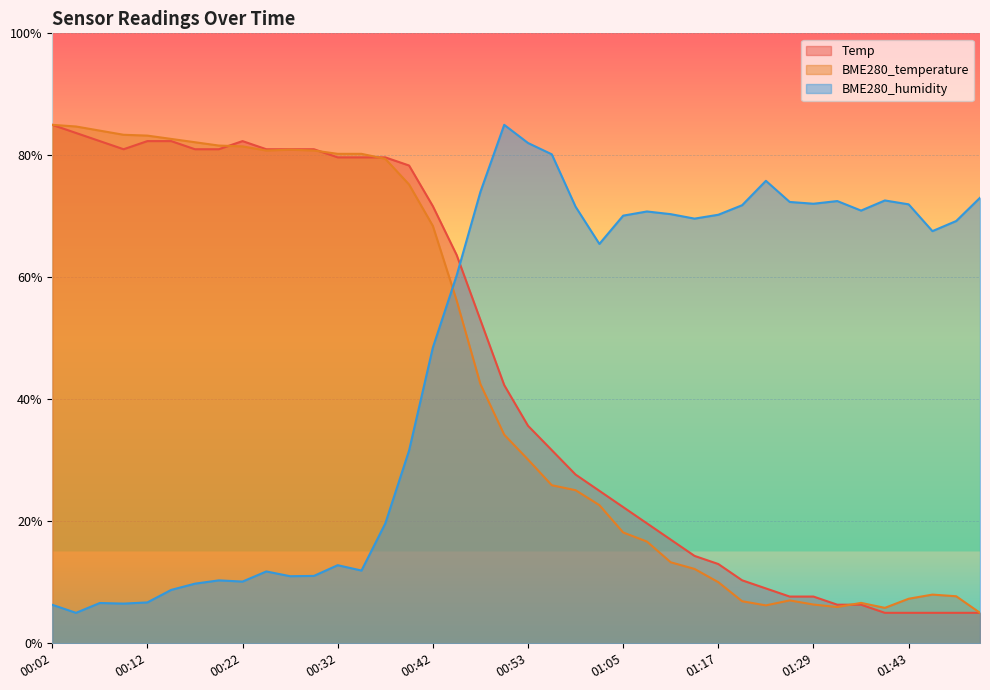

What is the highest value of the BME280_humidity series?

85.0